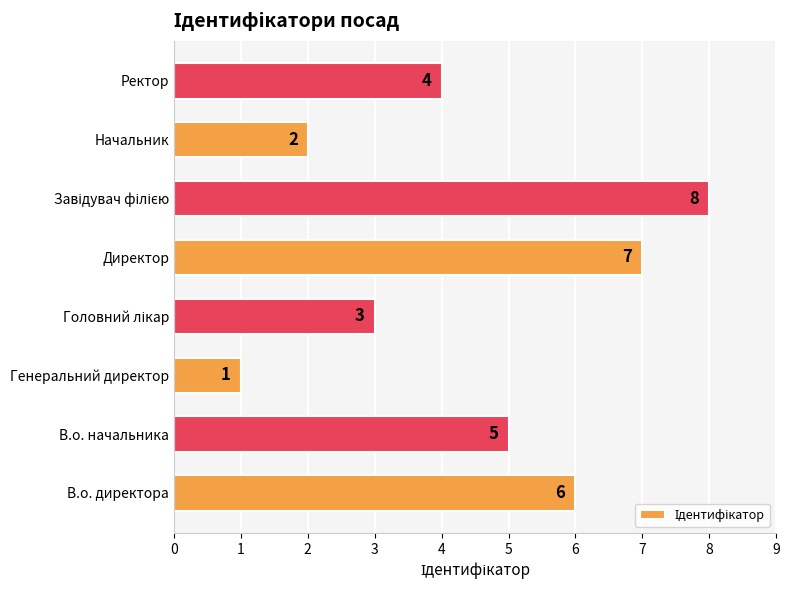

Which has a higher value, В.о. начальника or Генеральний директор?

В.о. начальника